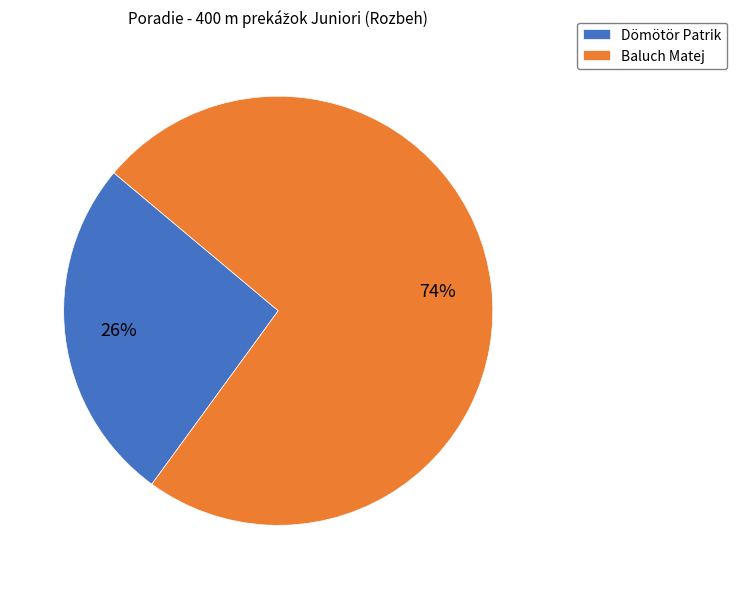

Rank the categories by value from lowest to highest.

Dömötör Patrik, Baluch Matej